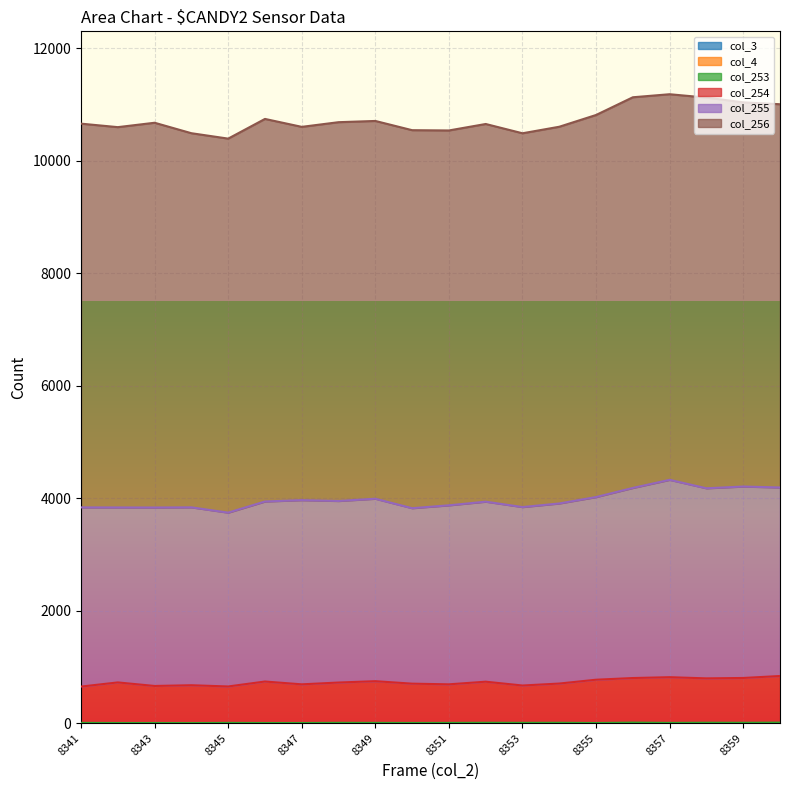

List the labels in order of col_253 value, smallest first.

8344, 8342, 8343, 8346, 8347, 8355, 8350, 8341, 8345, 8349, 8351, 8357, 8348, 8353, 8352, 8354, 8359, 8358, 8356, 8360